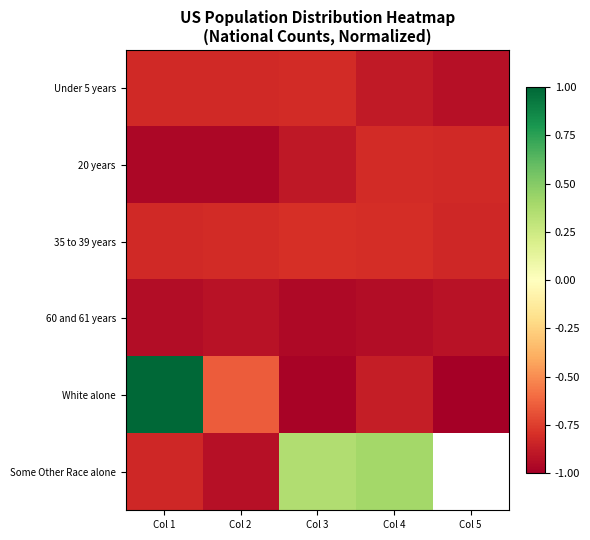

What is the difference between the highest and lowest values at Col 5?

0.2